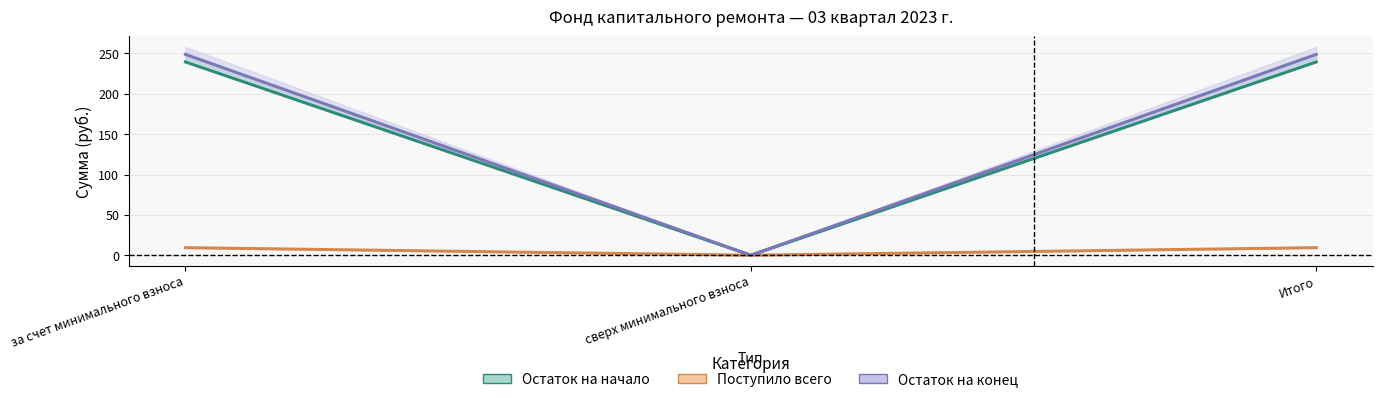

Is this an area chart (filled region under the line)?

No